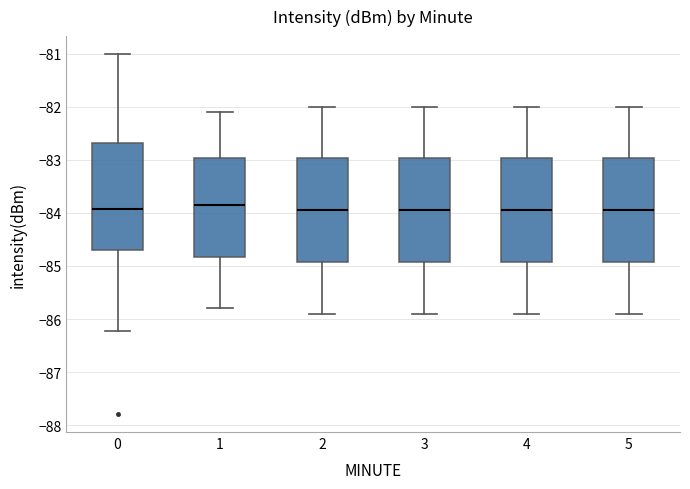

Where does the lower whisker of the box at x = 2 end on the y-axis? The values are not printed on the chart, so give them approximately, as read against the axis.

-85.9